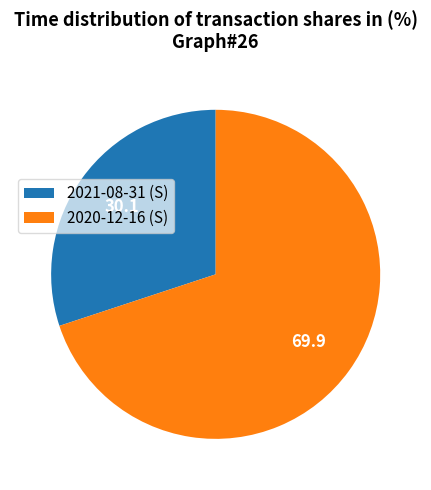

Combined, do 2020-12-16 (S) and 2021-08-31 (S) account for over 50%?

Yes